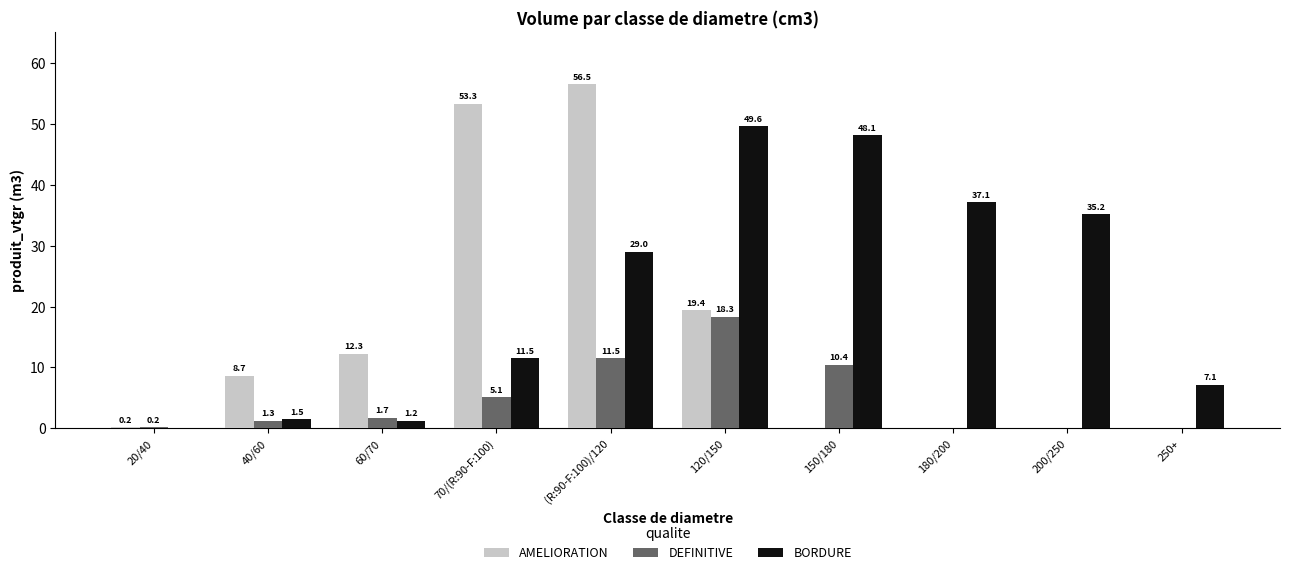

What is the sum of the AMELIORATION values at 250+ and 120/150?

19.4